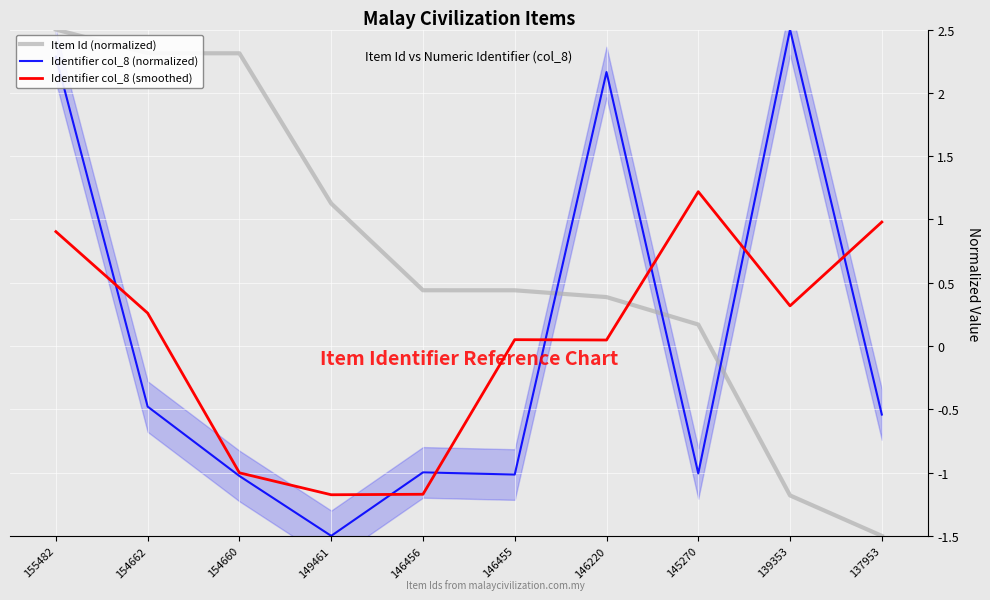

Between which two adjacent categories do Identifier col_8 (smoothed) and Identifier col_8 (normalized) first intersect?

155482 and 154662